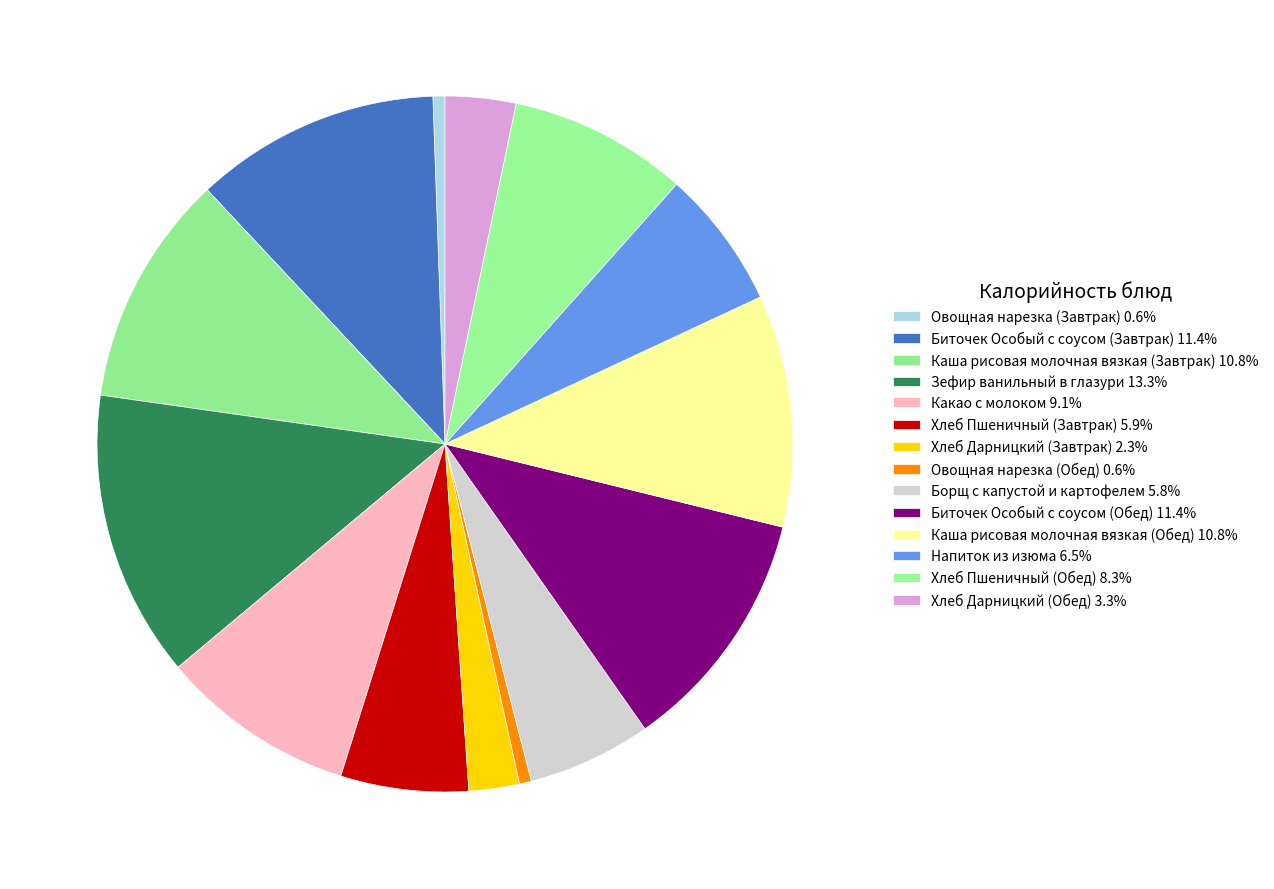

Is it true that Какао с молоком is 9% of the pie?

True